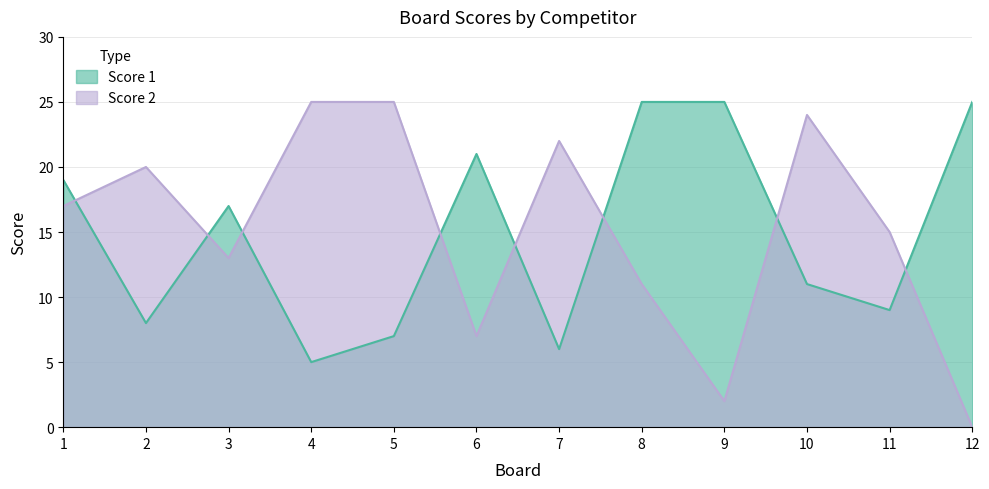

Does the chart display data point markers on the line(s)?

No